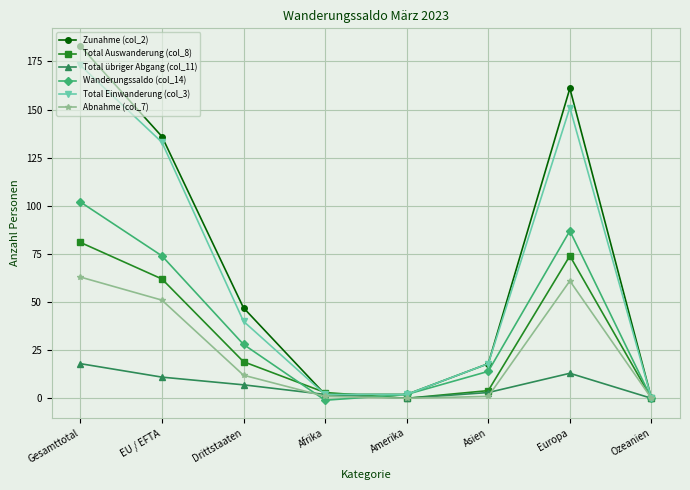

Which series changed the most between Drittstaaten and Asien?

Zunahme (col_2)